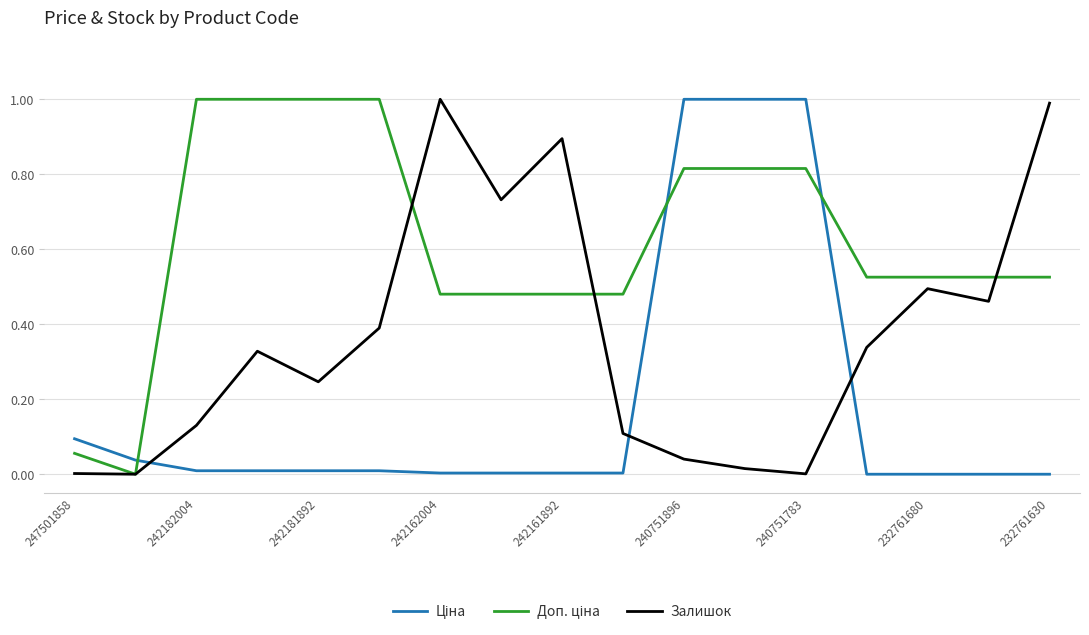

What is the maximum value for Залишок?

1.0